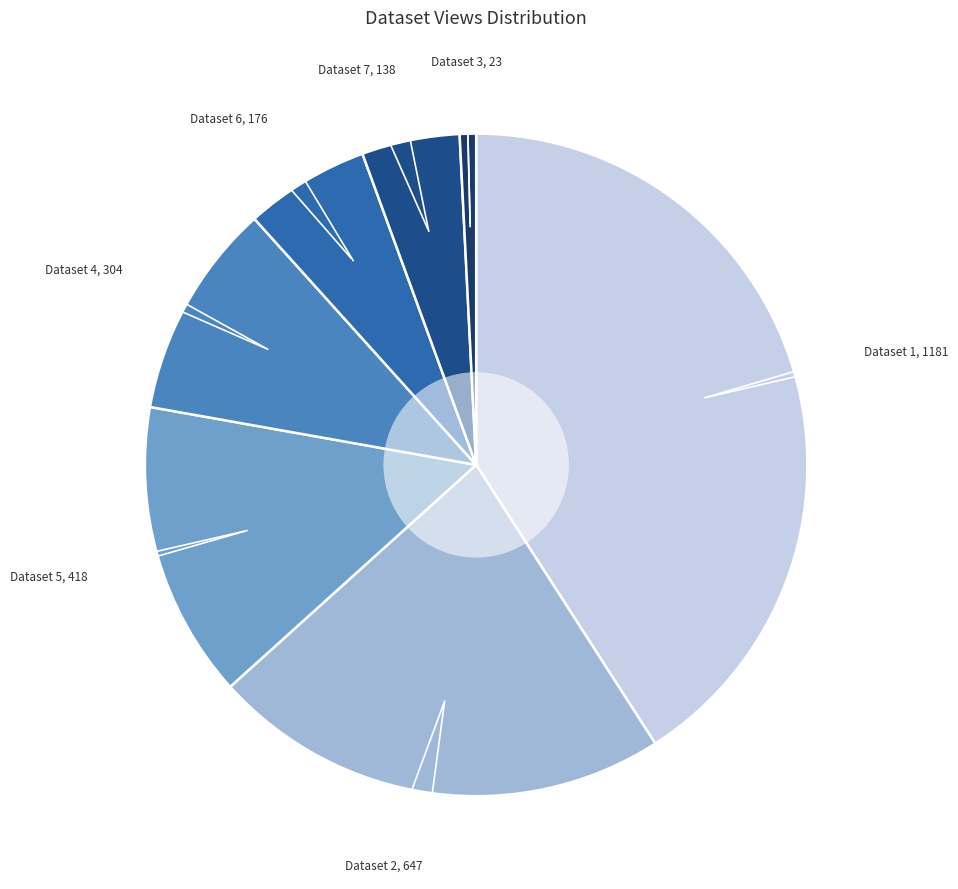

Is there any slice that represents more than half of the pie?

No